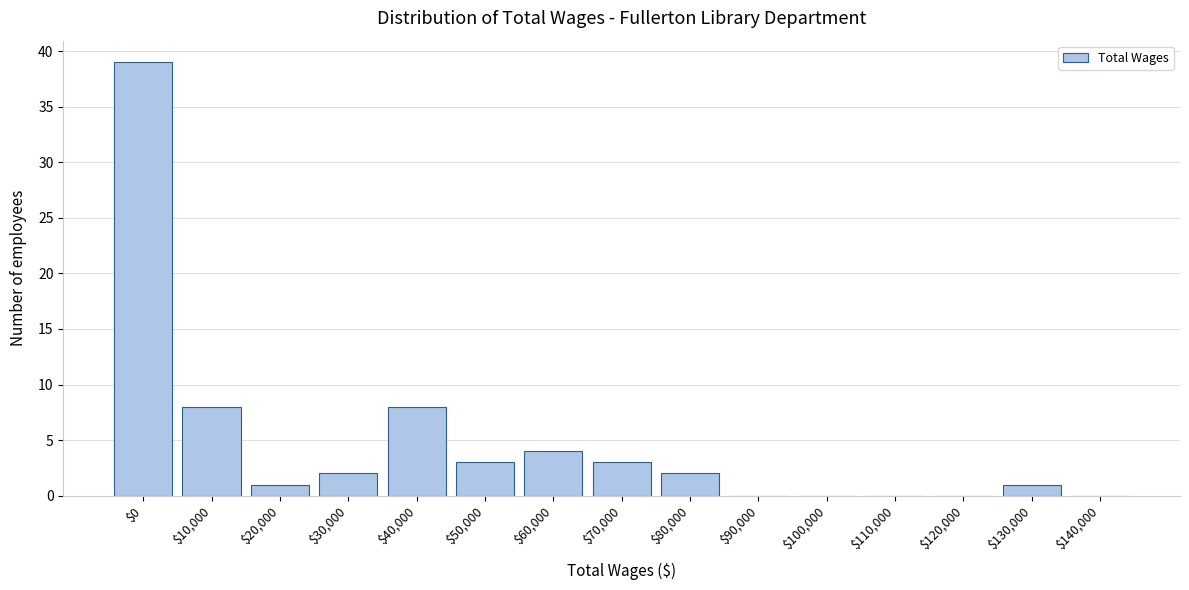

Is it true that the value at $0 is 39?

True